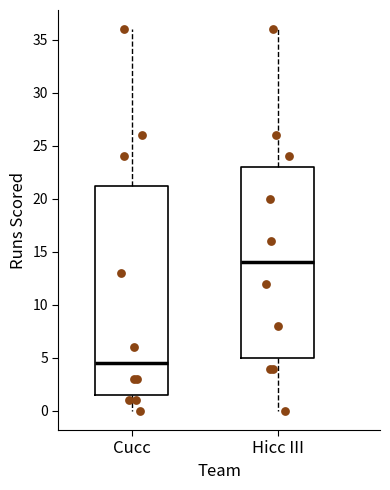

Comparing the boxes themselves (not the whiskers), which one is the tallest?

Cucc